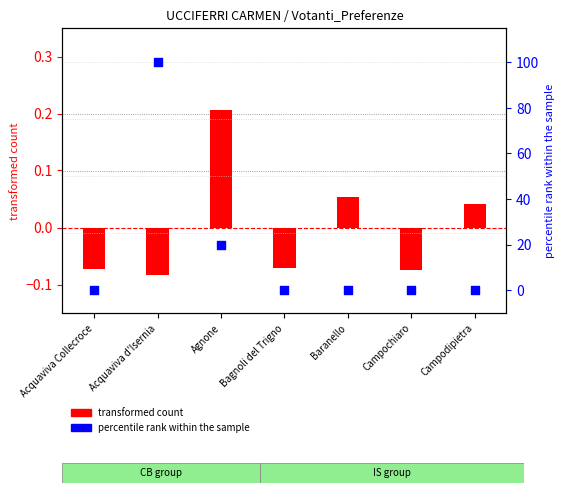

Which series reaches the maximum Y coordinate?

percentile rank within the sample